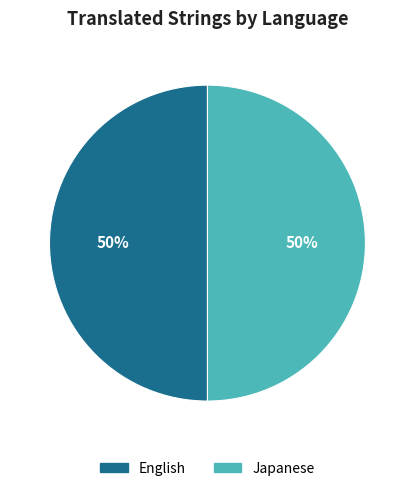

To the nearest percent, what portion does Japanese represent?

50%